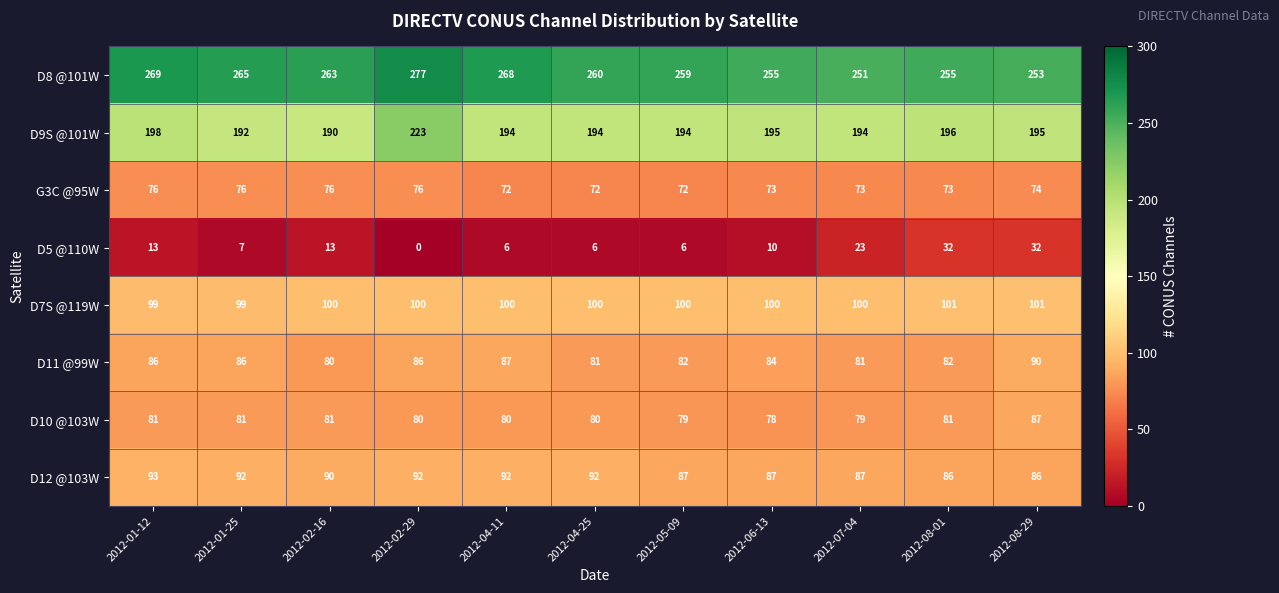

List the series in order of their peak value, highest first.

D8 @101W, D9S @101W, D7S @119W, D12 @103W, D11 @99W, D10 @103W, G3C @95W, D5 @110W